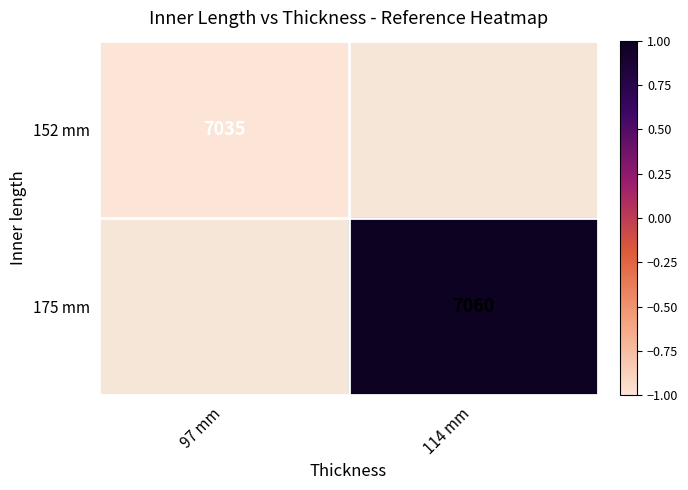

The value of 175 mm at 114 mm is 7060. True or false?

True